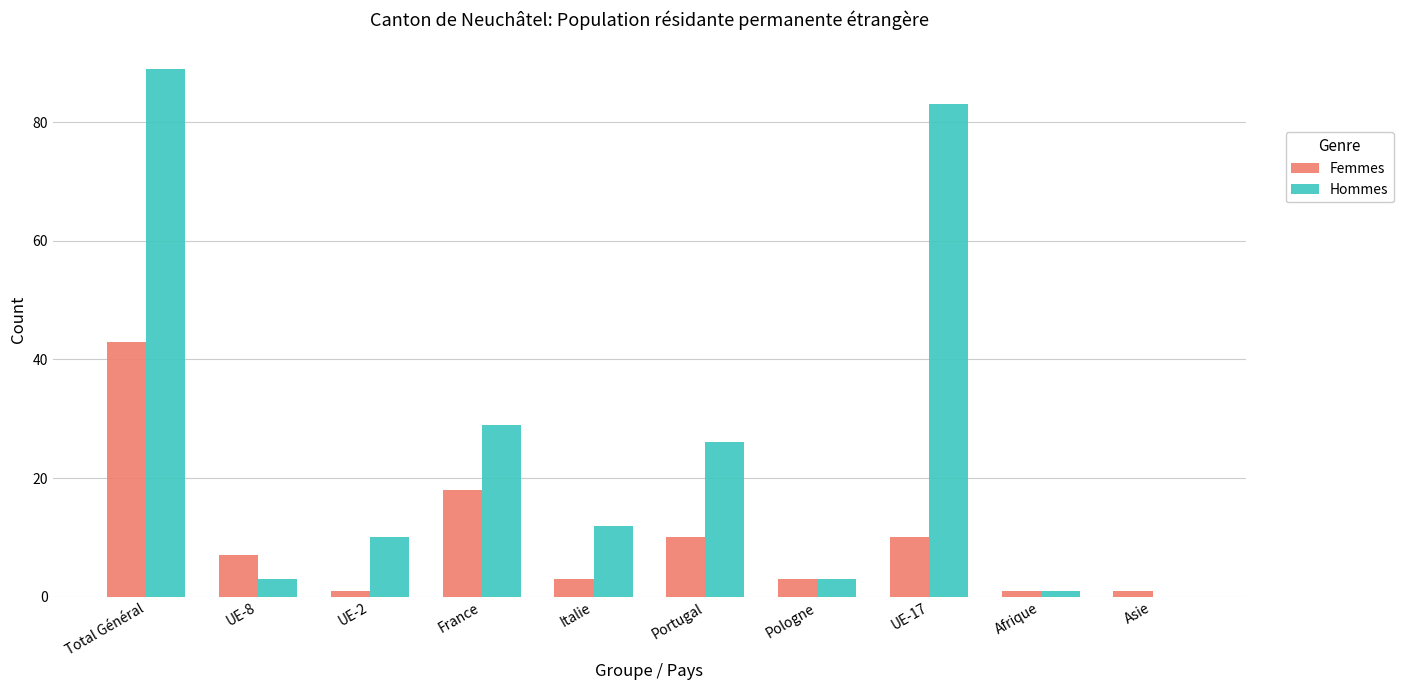

How many groups of bars are there?

10